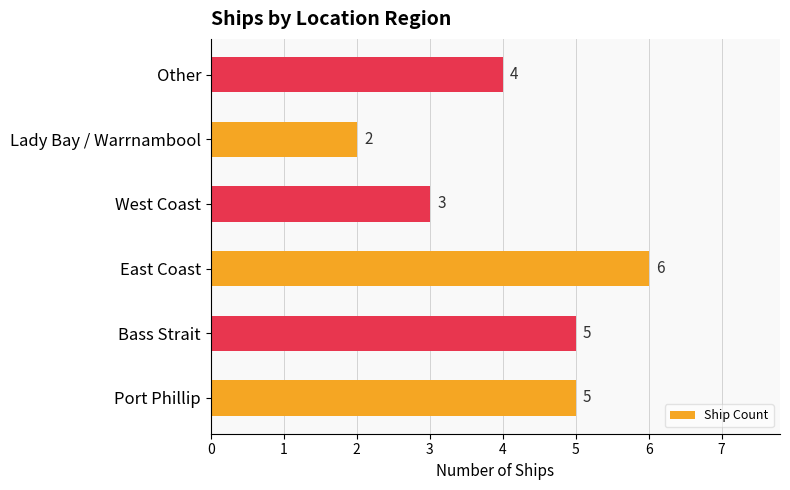

At which category does the chart reach its minimum across all series?

Lady Bay / Warrnambool